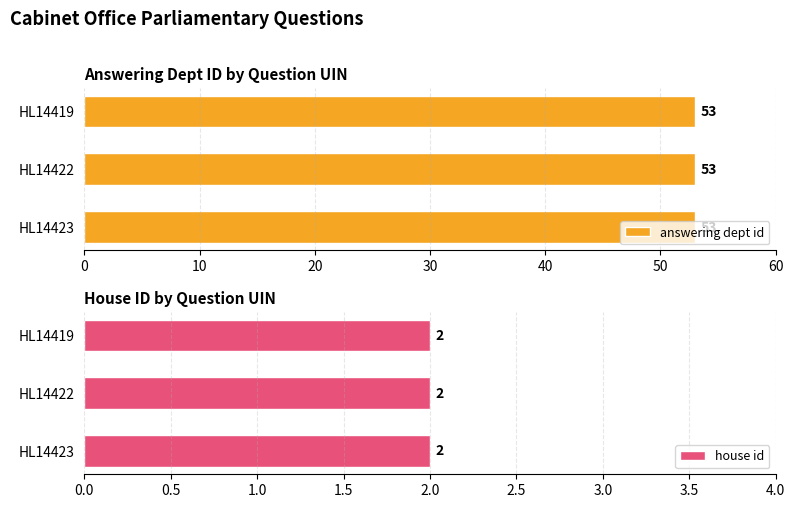

How many bars are there in total?

6